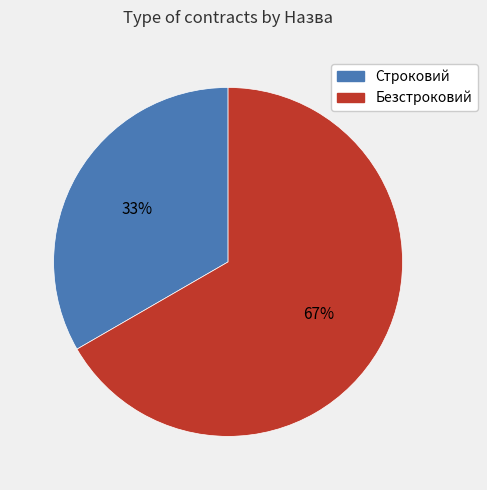

To the nearest percent, what is the average slice percentage?

50%